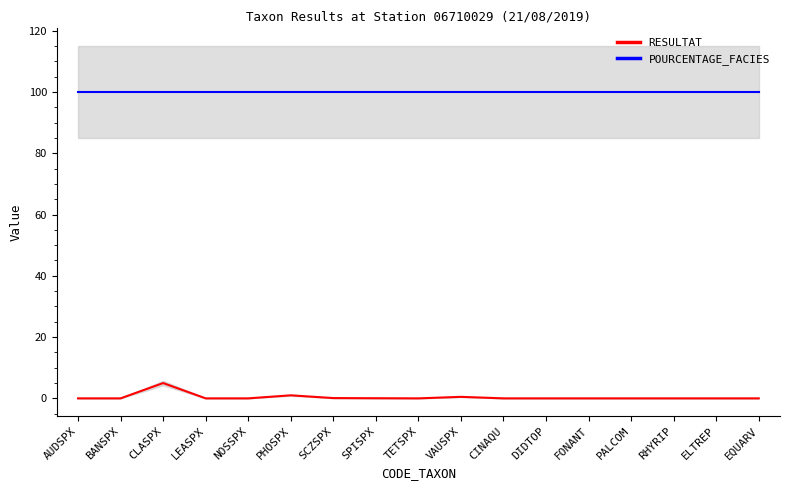

True or false: POURCENTAGE_FACIES and RESULTAT intersect in this chart.

False